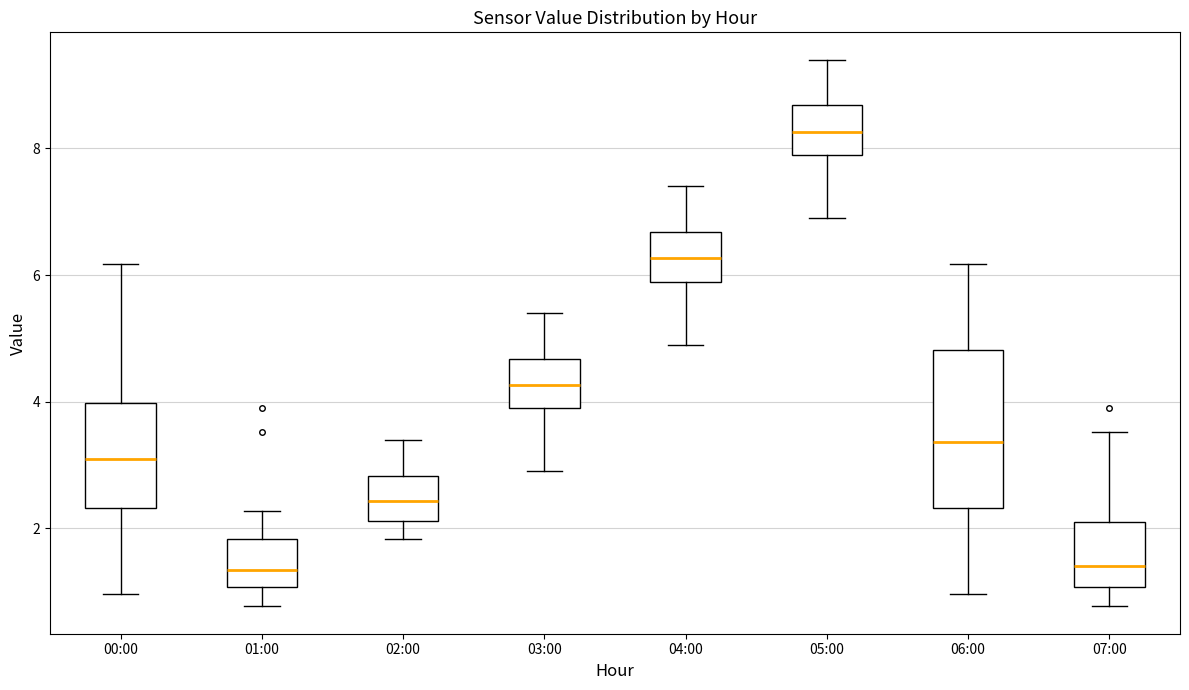

Which box's median line is the highest?

05:00